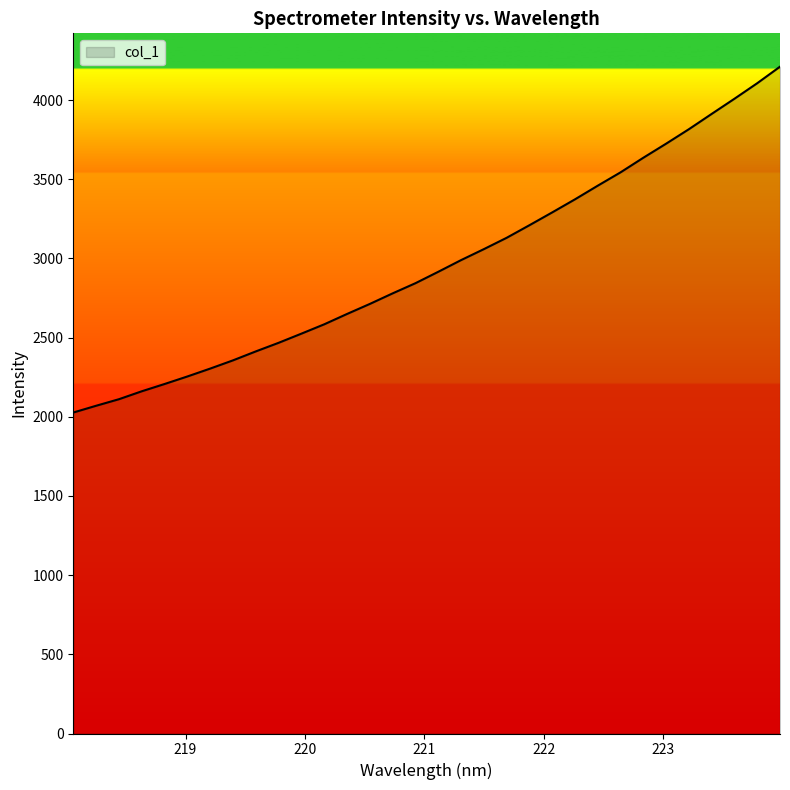

What is the difference between the maximum and minimum values?

2184.3